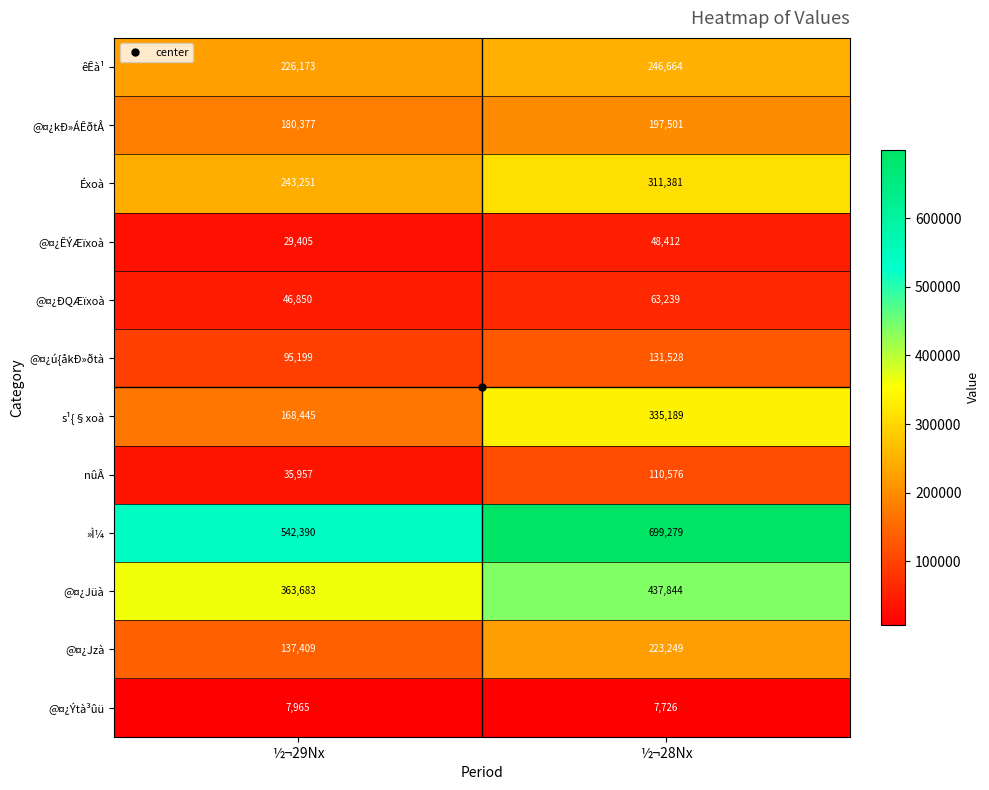

The value of @¤¿ÐQÆïxoà at ½¬29Nx is 46850. True or false?

True